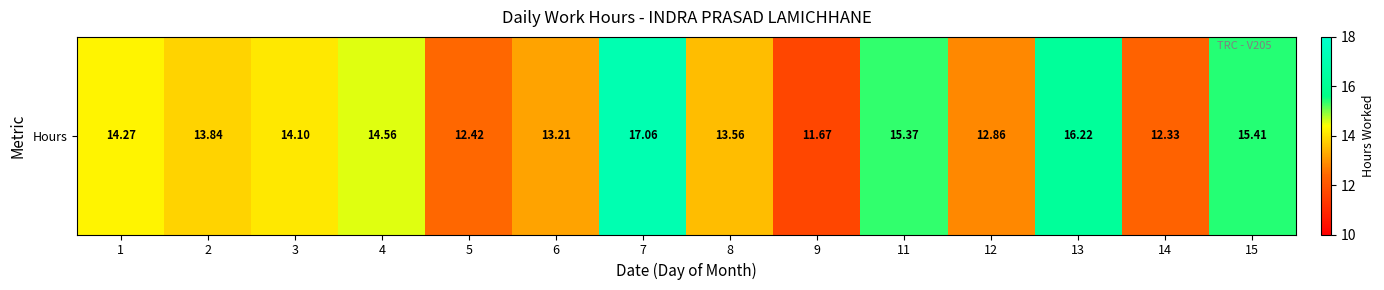

True or false: the data shows 12.4 at 5.

True